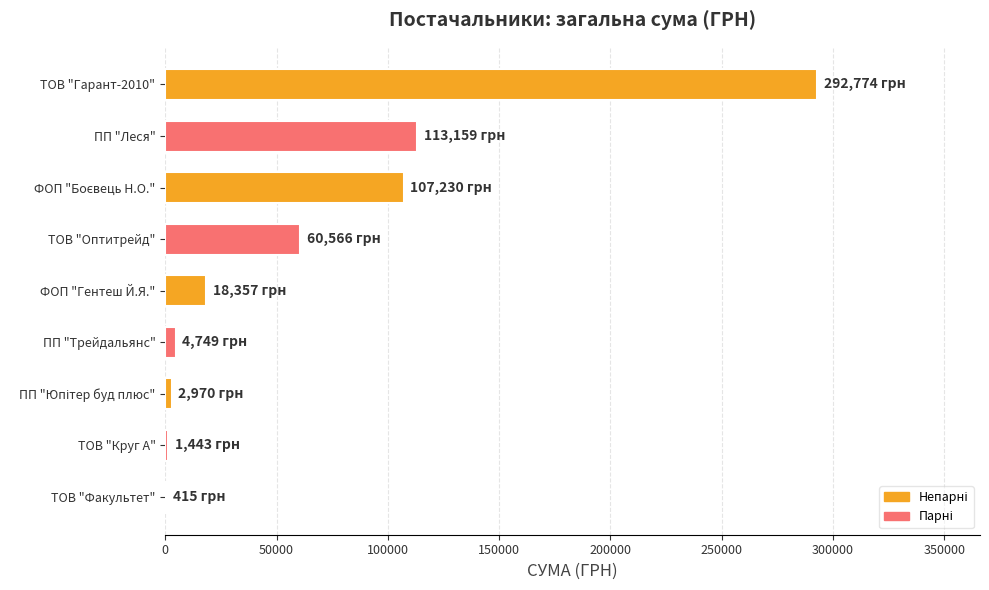

Are the bars horizontal?

Yes